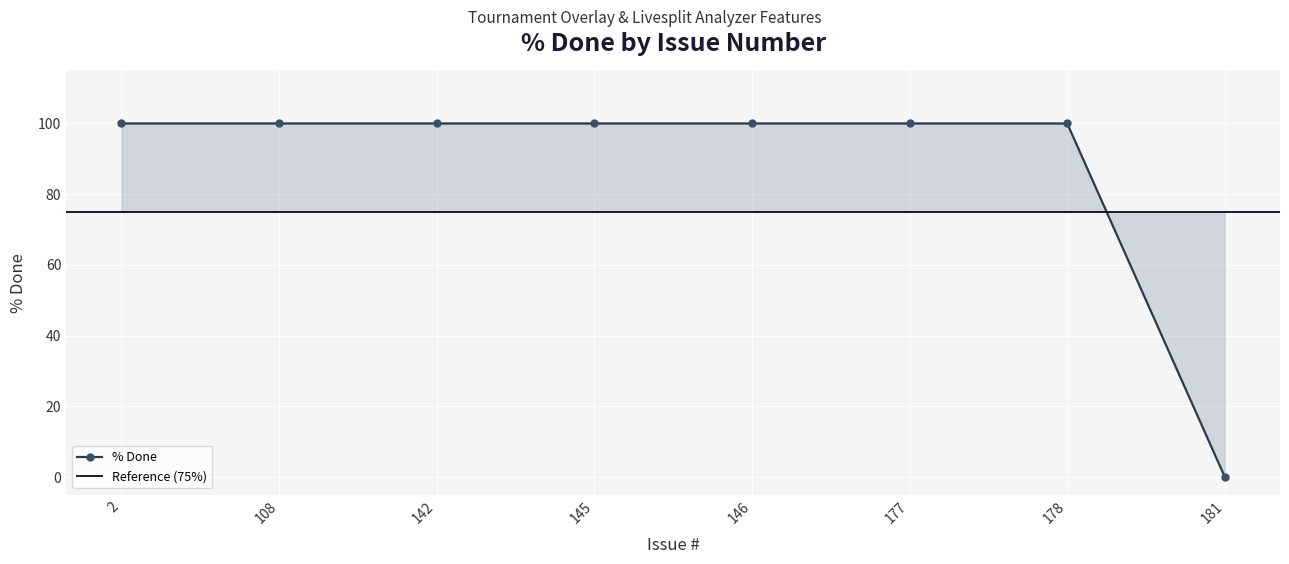

Approximately how many times larger is the value at 142 compared to 2?

1.0